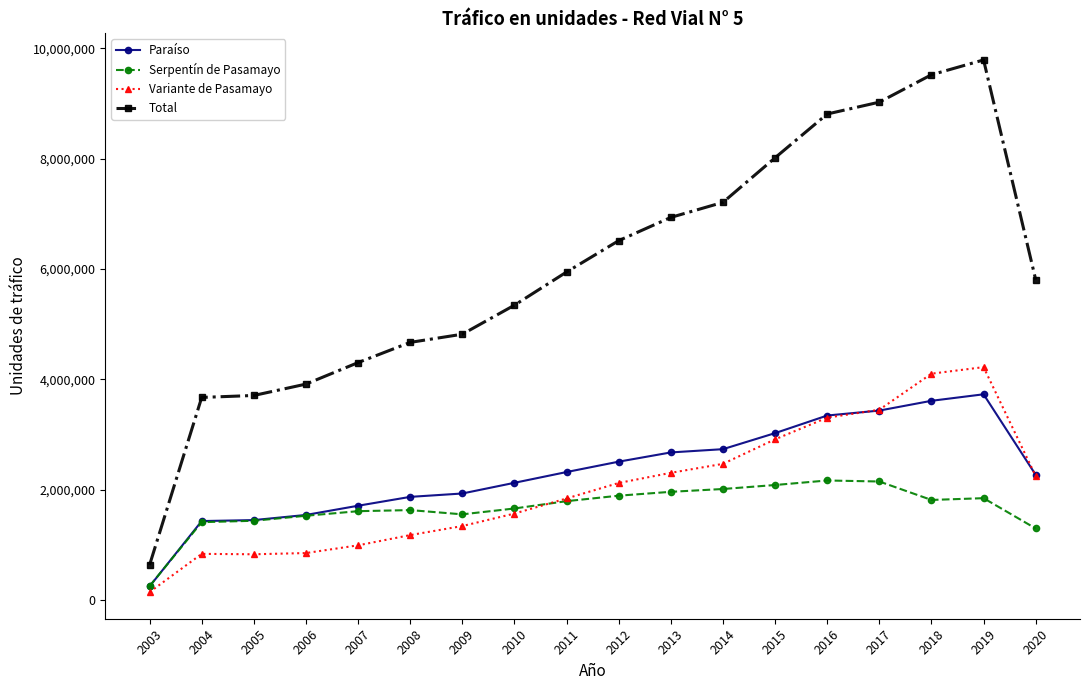

At which label does Variante de Pasamayo reach its peak?

2019